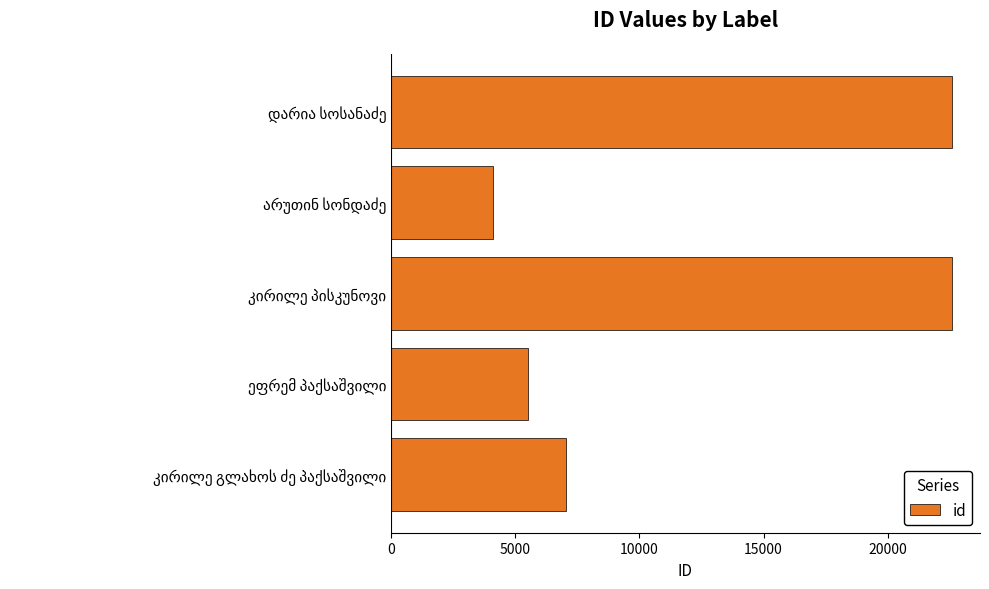

What is the difference between the maximum and minimum values?

18473